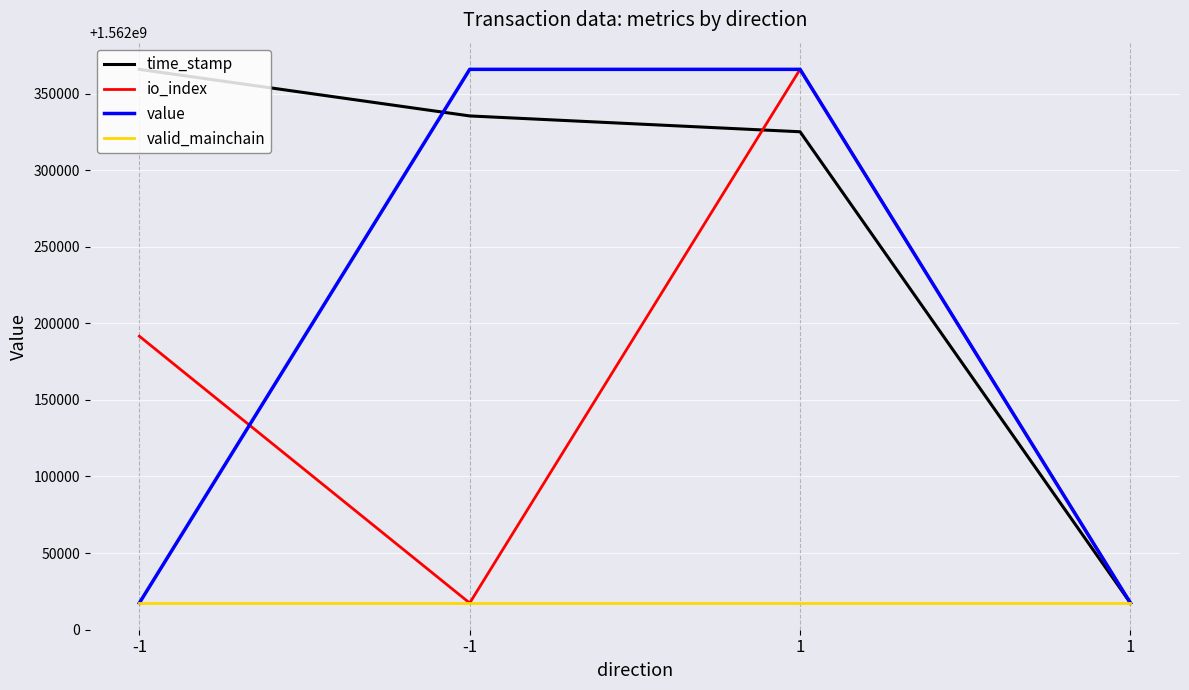

What are all the series names shown in the legend?

time_stamp, io_index, value, valid_mainchain